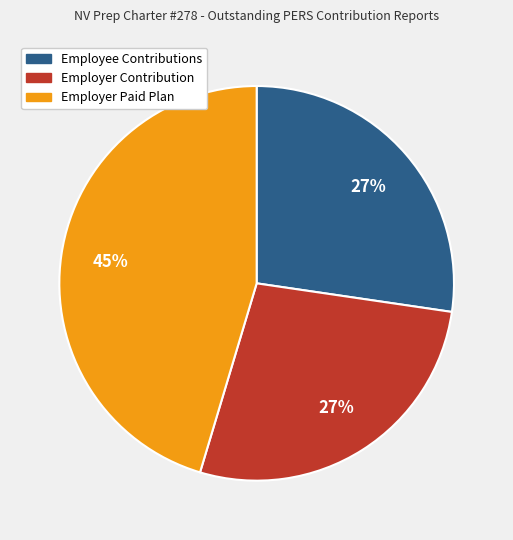

Combined, do Employer Contribution and Employee Contributions account for over 50%?

Yes